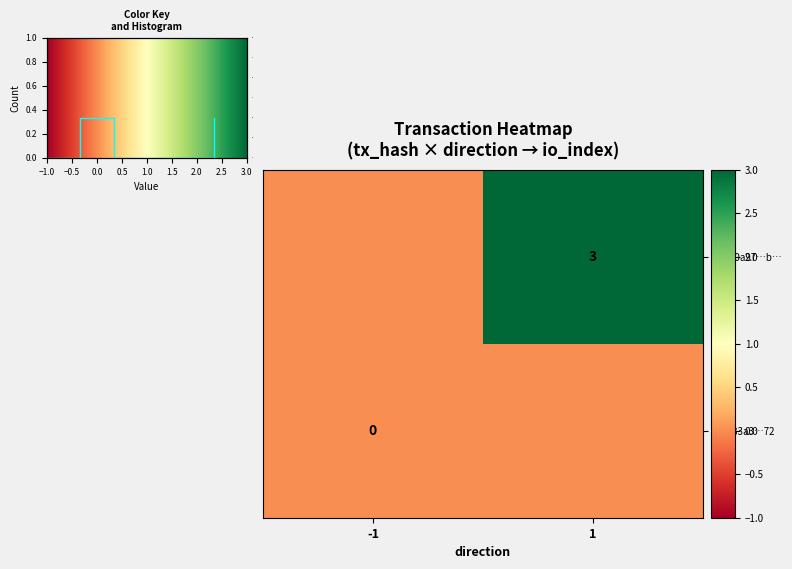

True or false: 45ab0a97…b… has a value of 3 at 1.

True